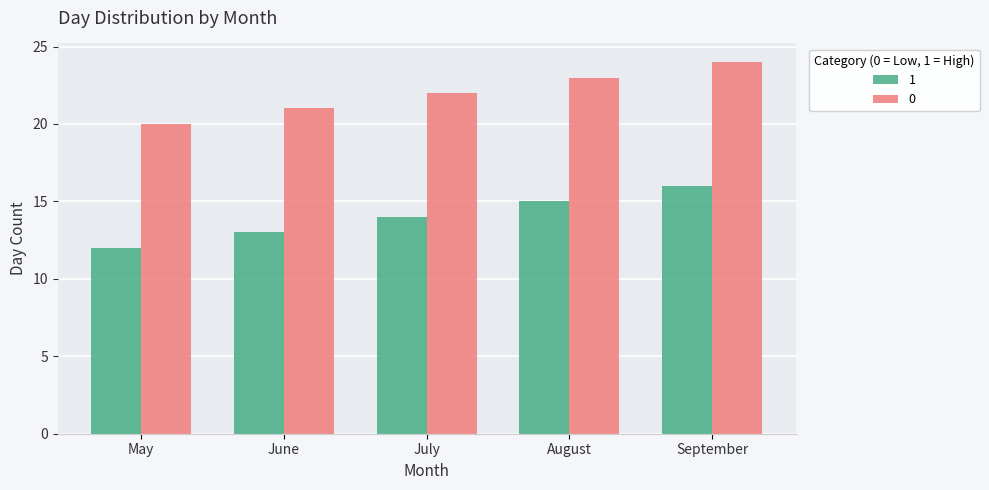

What is the value of the 1 bar at the 4th from the left?

15